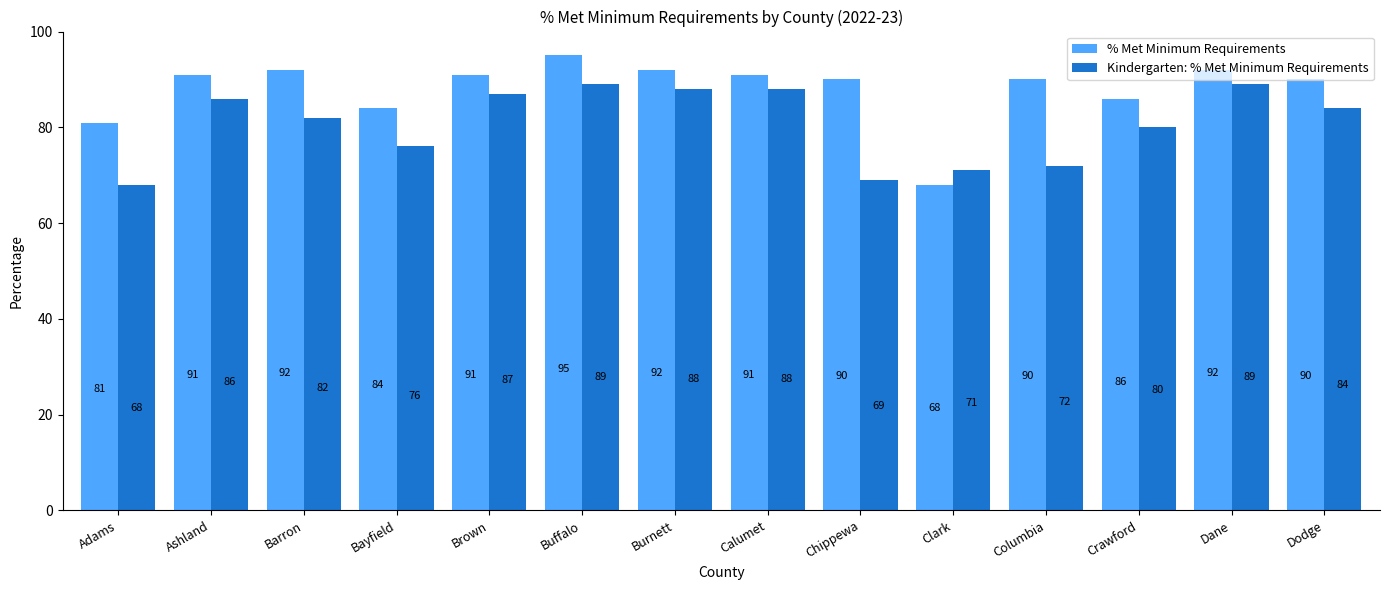

Count the number of data series in this chart.

2